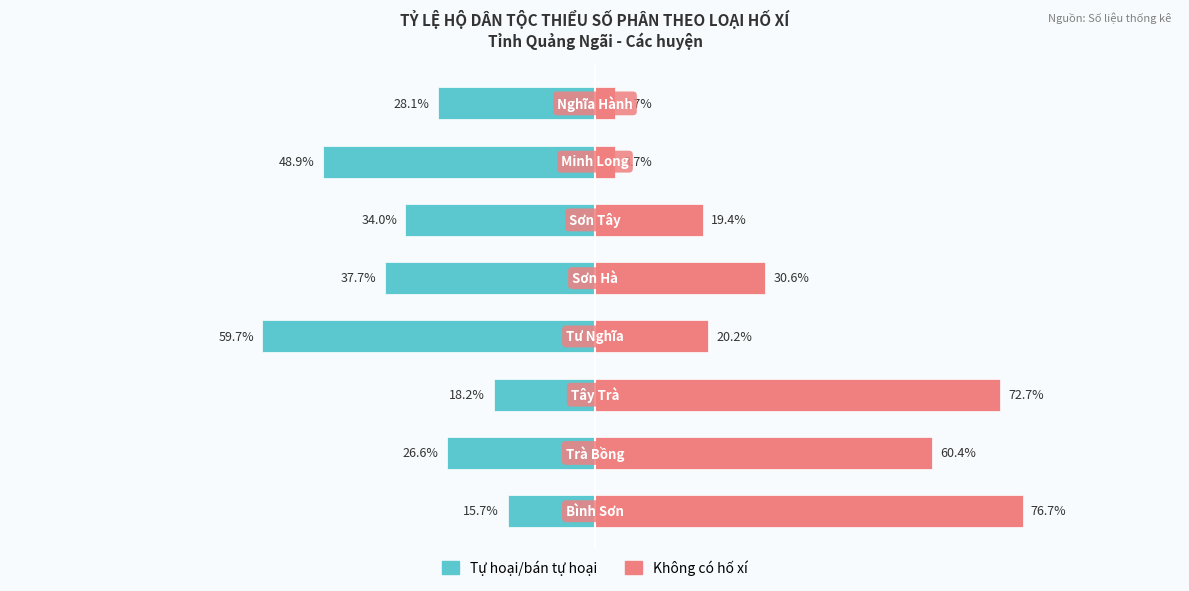

Reading right to left, list all the values displayed in this chart.

Tự hoại/bán tự hoại: -28.1	-48.9	-34.0	-37.7	-59.7	-18.2	-26.6	-15.7
Không có hố xí: 3.7	3.7	19.4	30.6	20.2	72.7	60.4	76.7